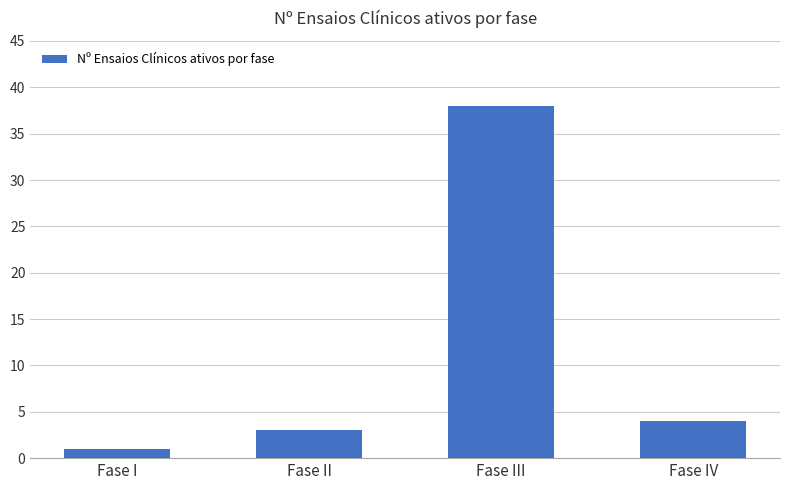

What is the label of the 2nd bar from the left?

Fase II